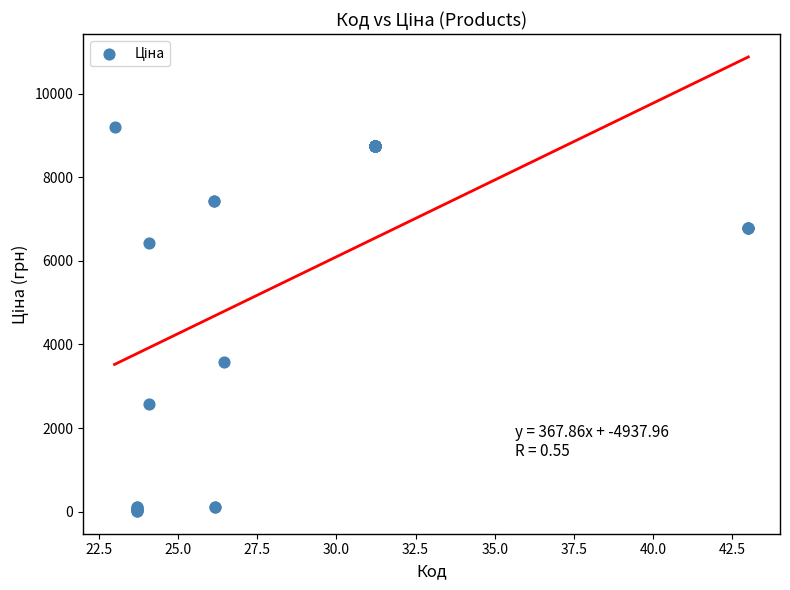

What Y value in the scatter plot is closest to 4605?

3573.6